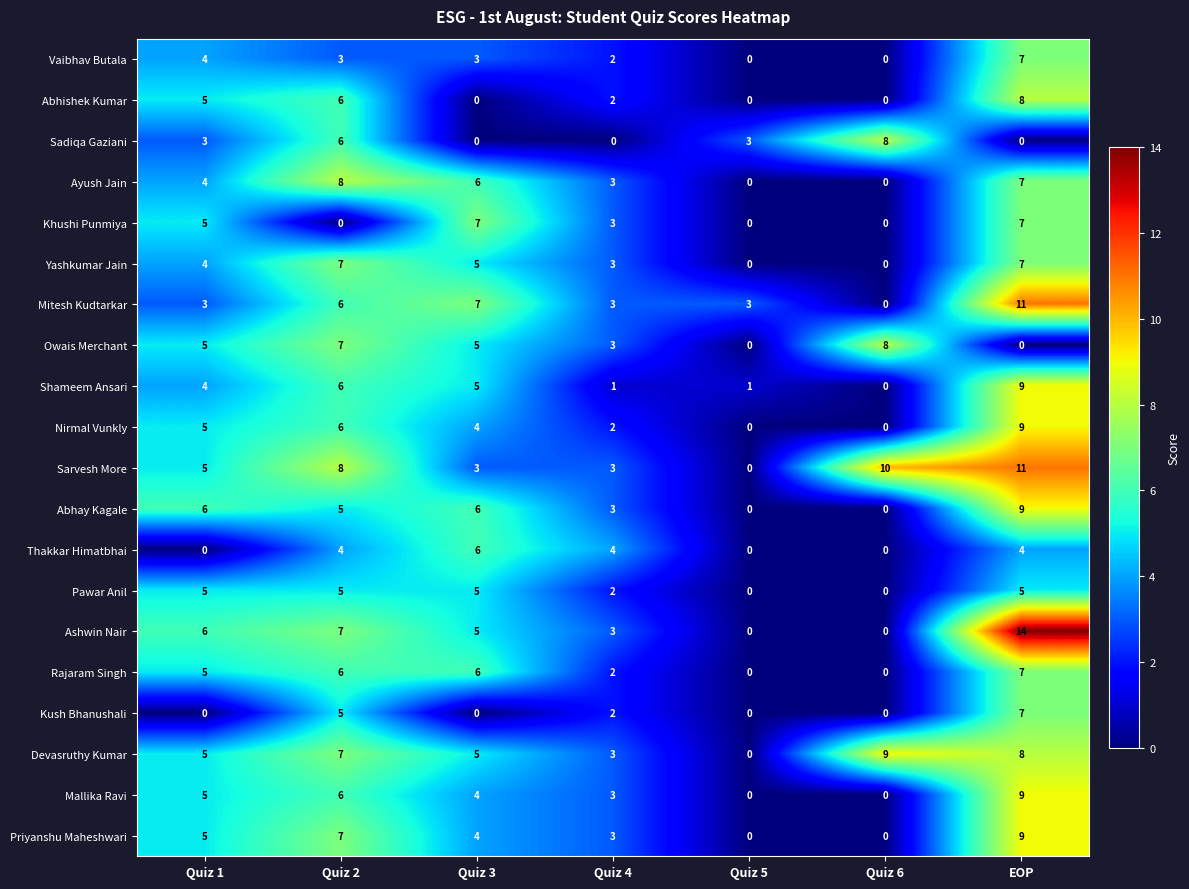

Which series has the largest range (max minus min)?

Ashwin Nair